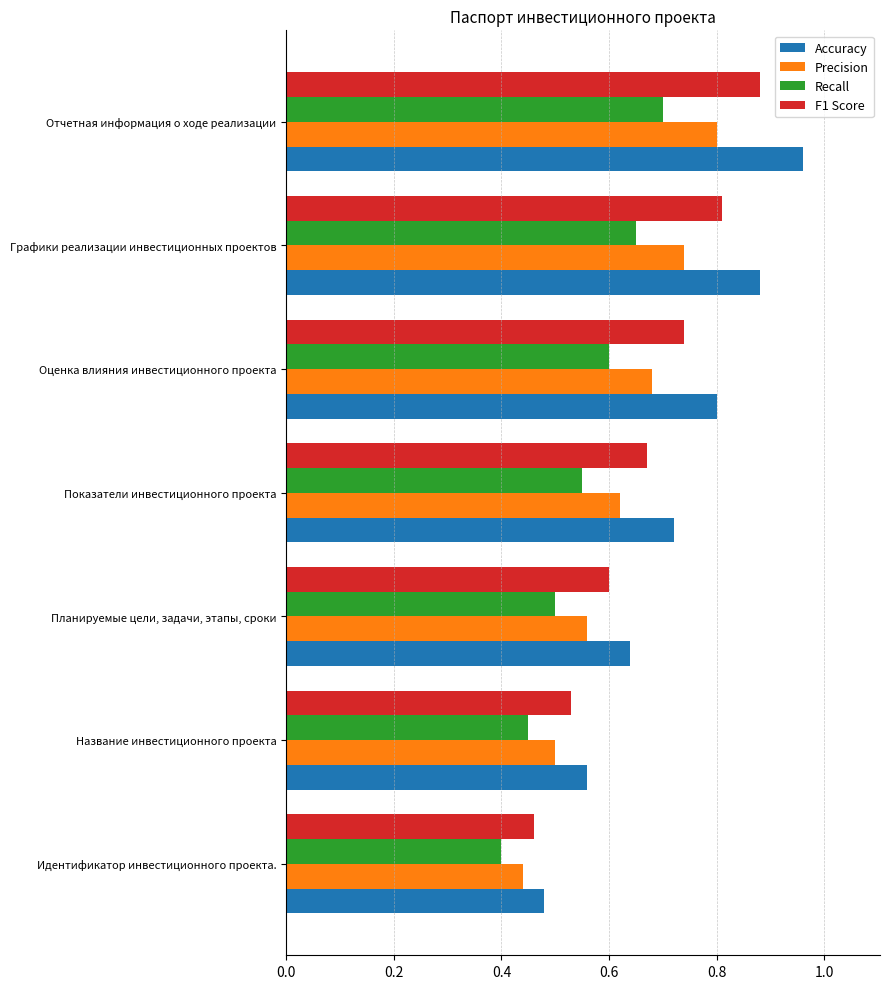

Which category has the highest value across all series?

Отчетная информация о ходе реализации